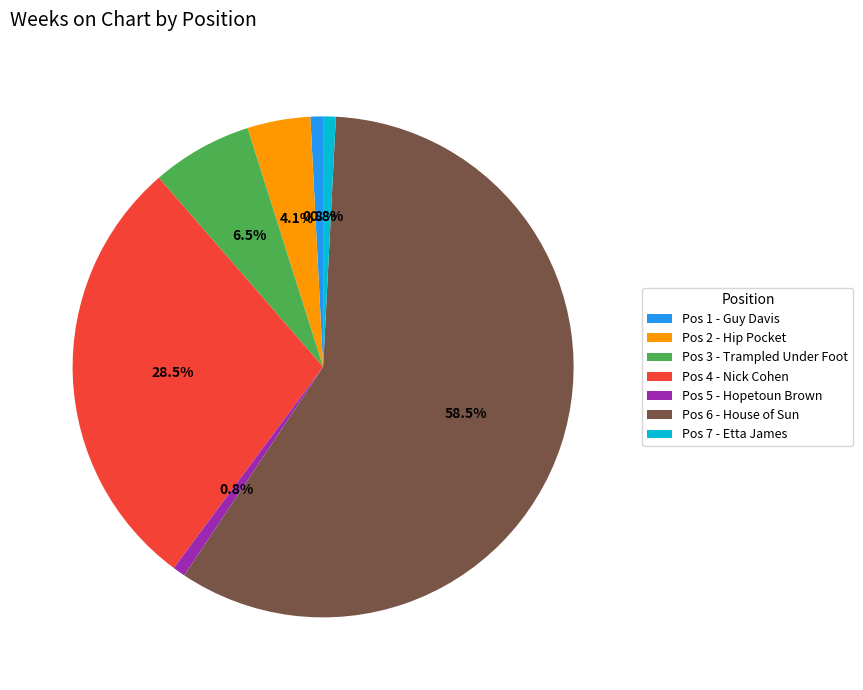

Which has a higher value, Pos 2 - Hip Pocket or Pos 3 - Trampled Under Foot?

Pos 3 - Trampled Under Foot